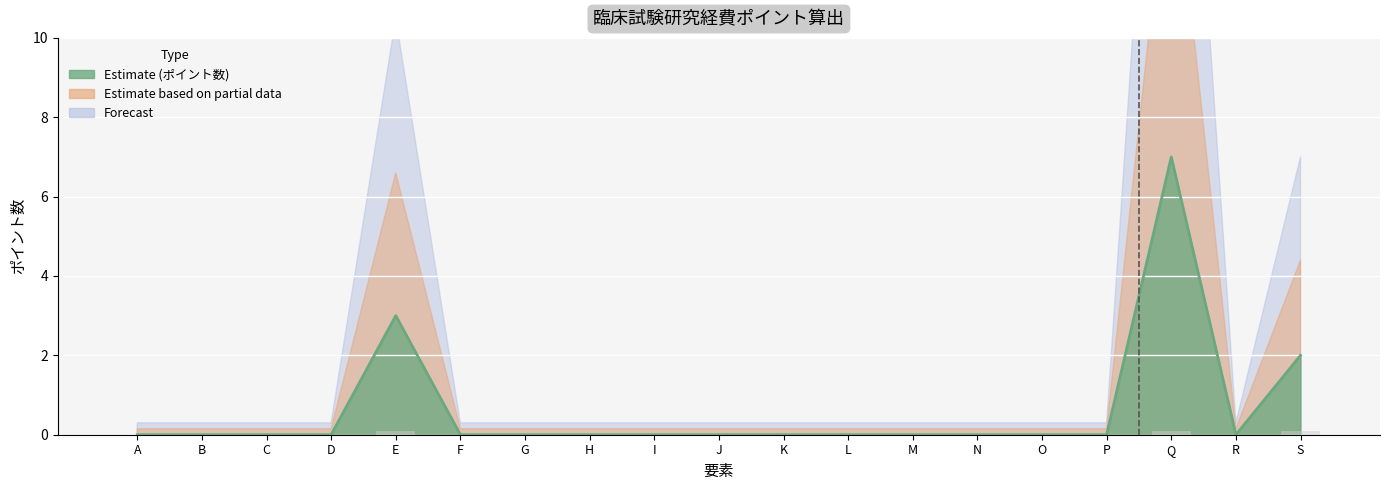

How many categories are shown in the chart?

19